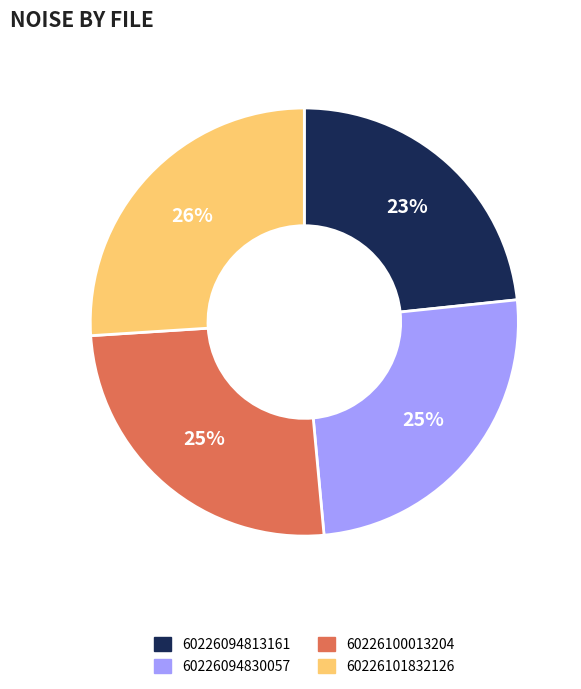

Is there a majority slice in this chart?

No